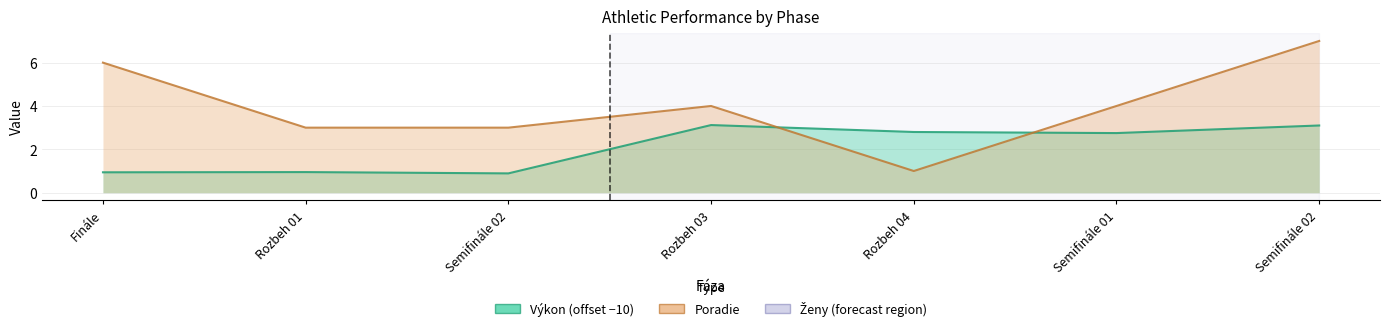

What value does the Poradie series have at Semifinále 01?

4.0